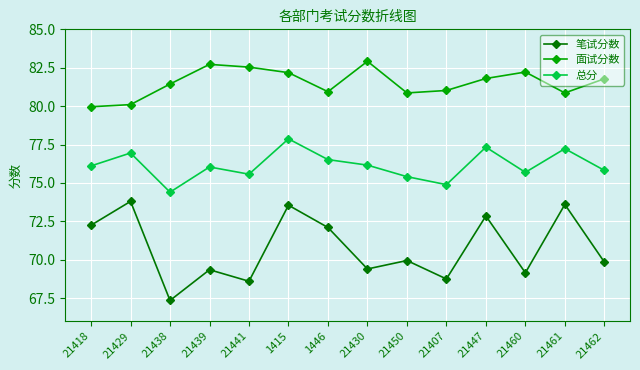

Does the chart have visible grid lines?

Yes